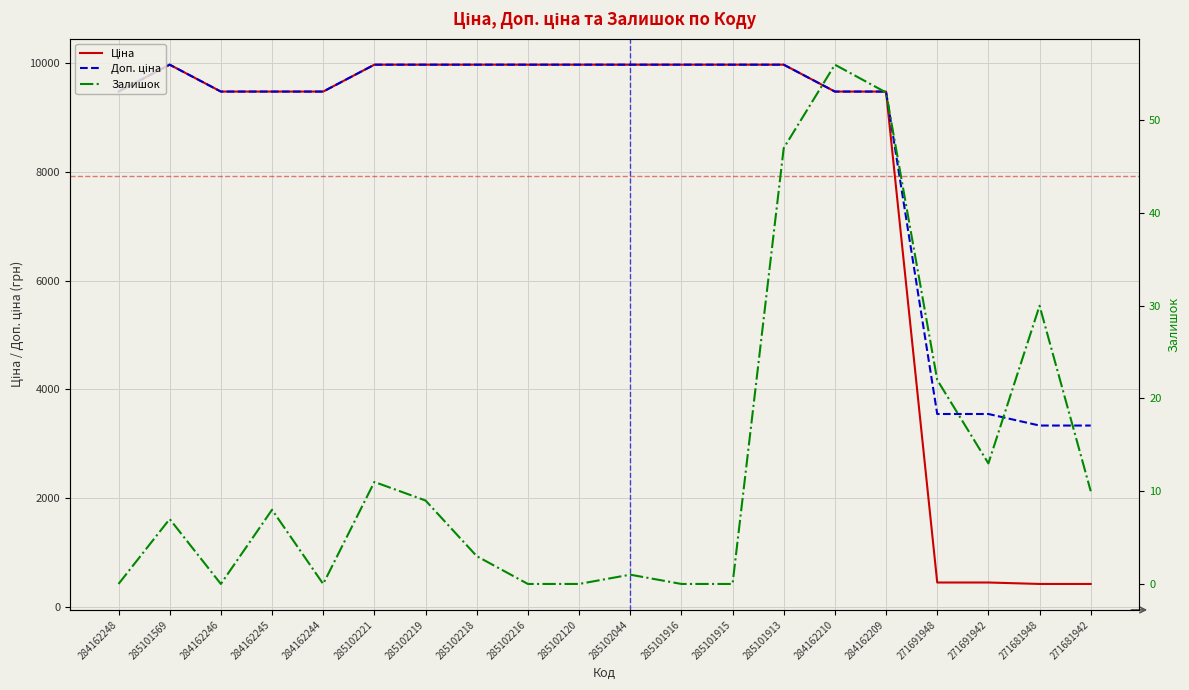

How many values in the Ціна series are below 9974?

10